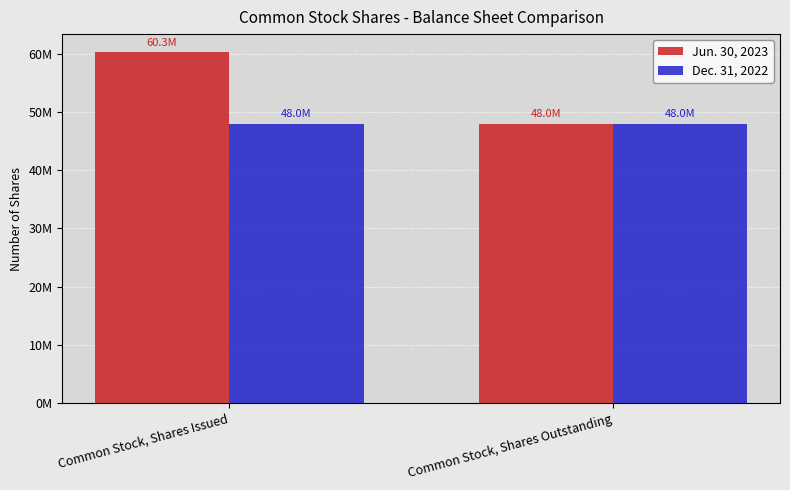

What are all the series names shown in the legend?

Jun. 30, 2023, Dec. 31, 2022